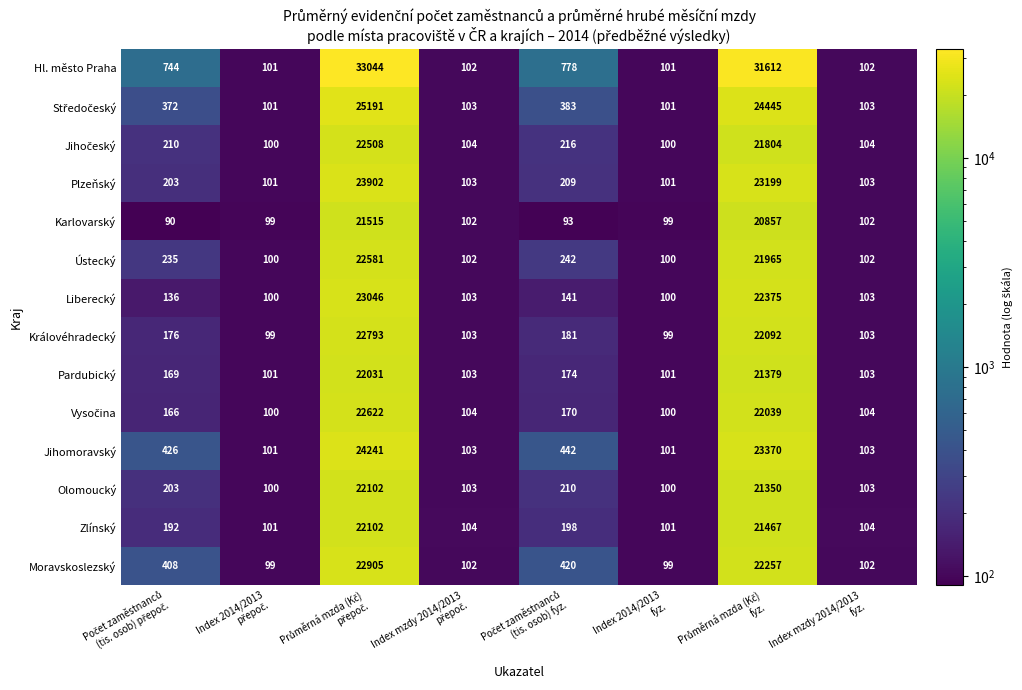

Count the number of data series in this chart.

14